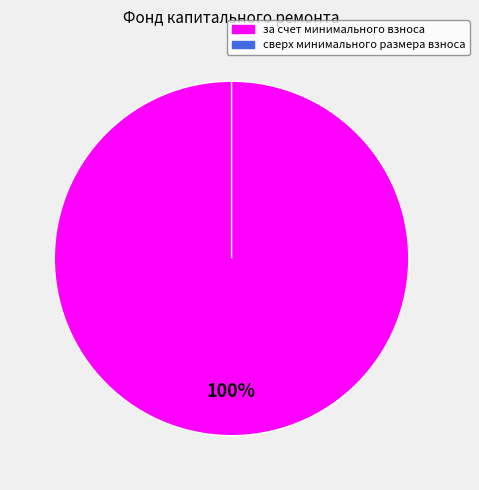

The сверх минимального размера взноса slice represents 14% of the pie. True or false?

False